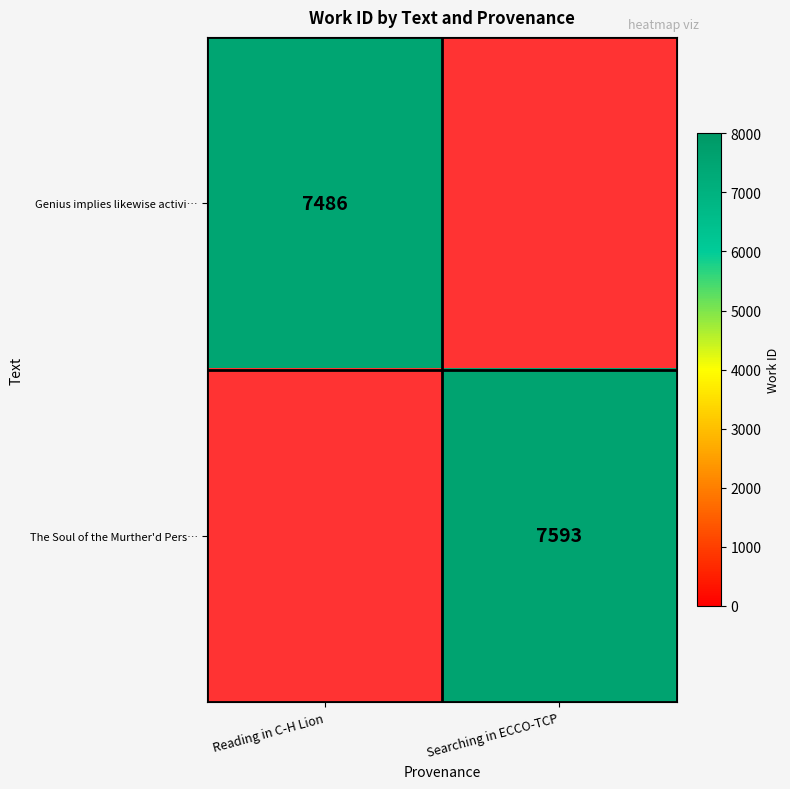

Which category has the lowest value across all series?

Reading in C-H Lion